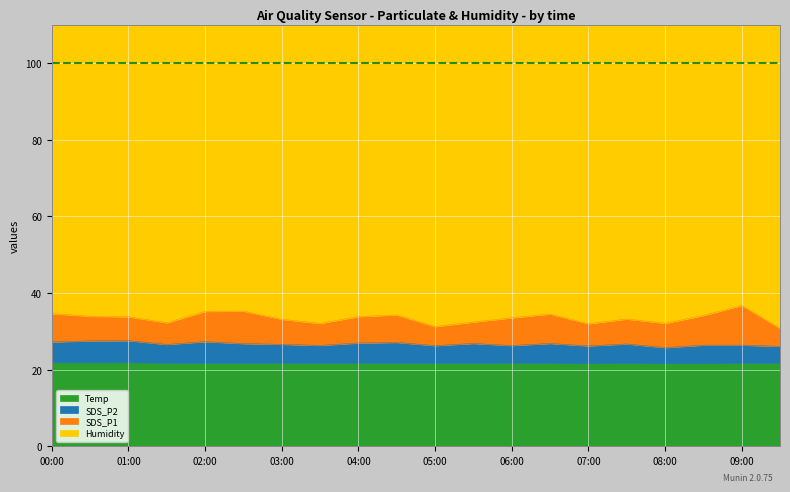

Between 01:30 and 03:30, which series saw the biggest shift?

SDS_P2